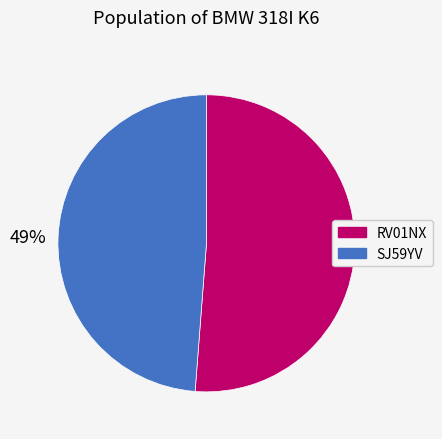

To the nearest percent, what is the difference between the largest and smallest slice percentages?

2%